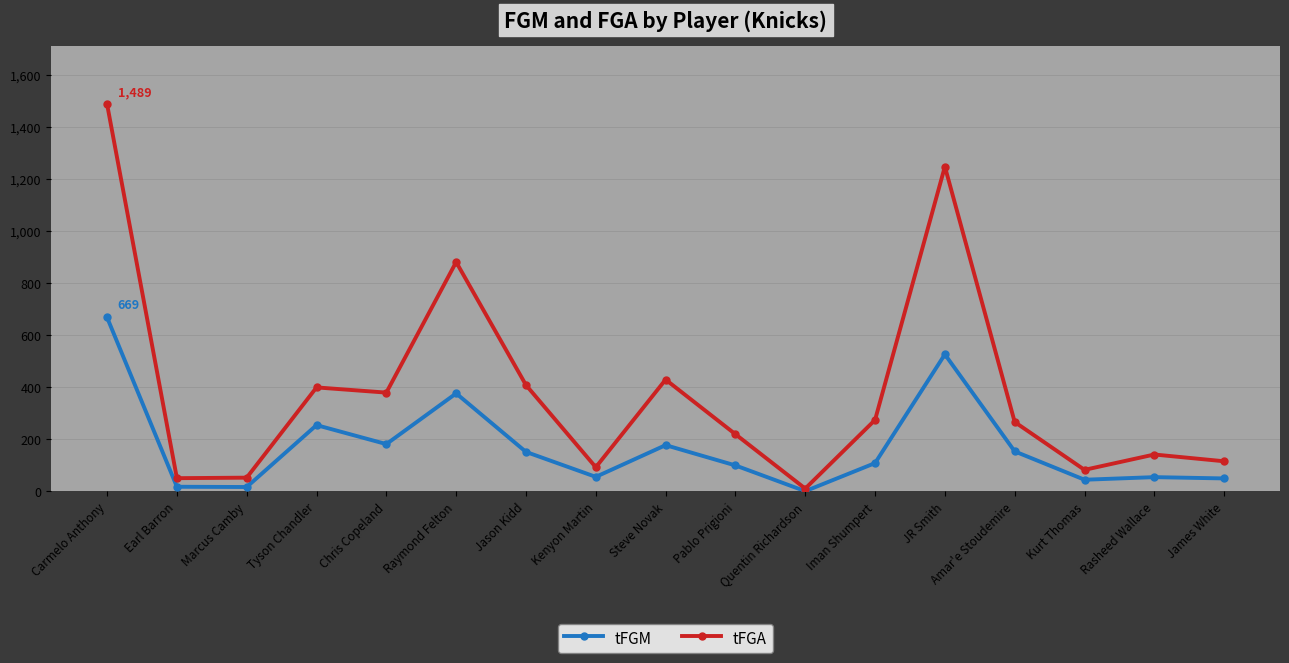

What is the spread (max minus min) of values at Raymond Felton?

505